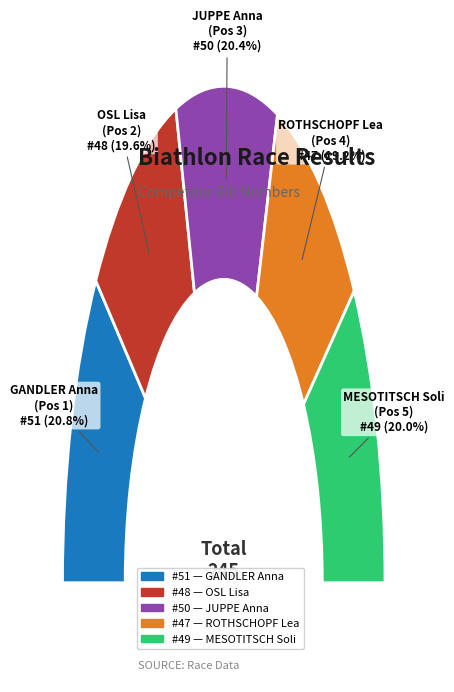

How many slices are in this pie chart?

5